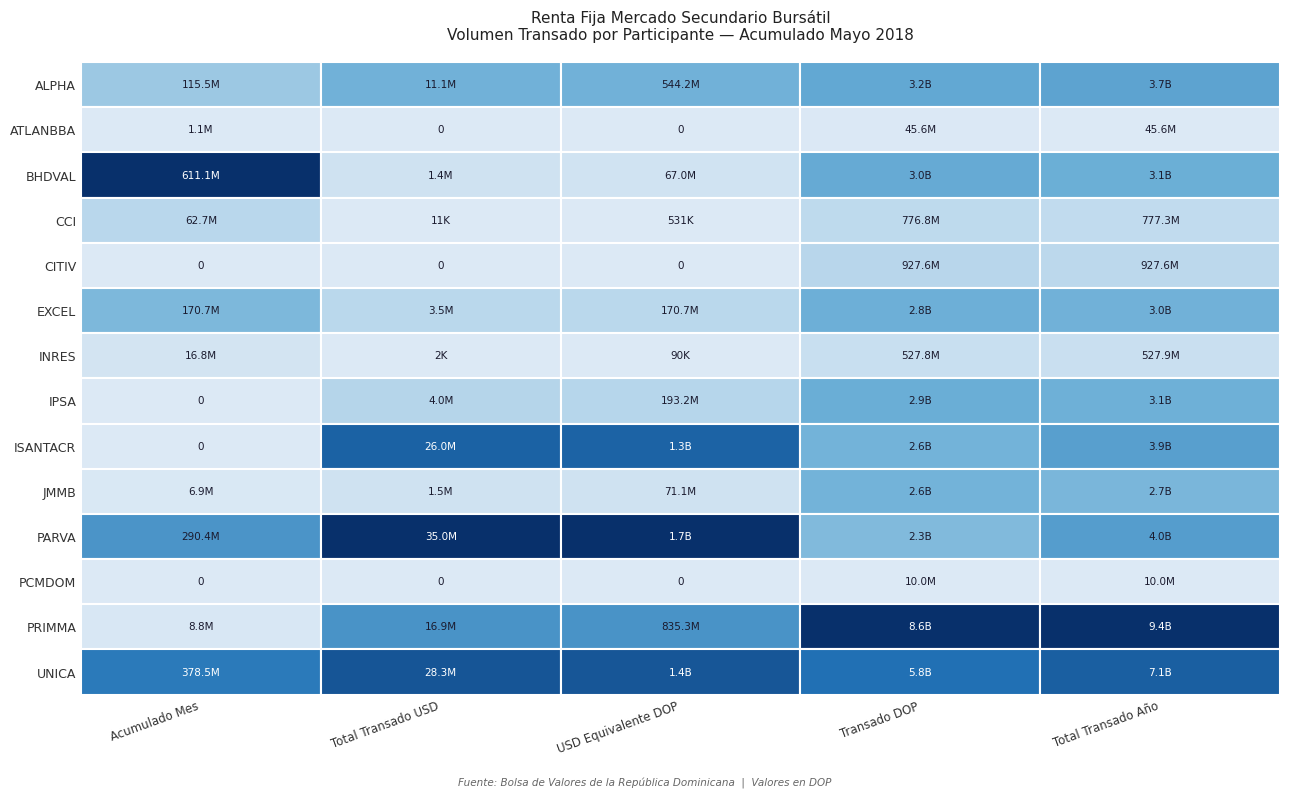

List the series in order of their peak value, highest first.

PRIMMA, UNICA, PARVA, ISANTACR, ALPHA, BHDVAL, IPSA, EXCEL, JMMB, CITIV, CCI, INRES, ATLANBBA, PCMDOM